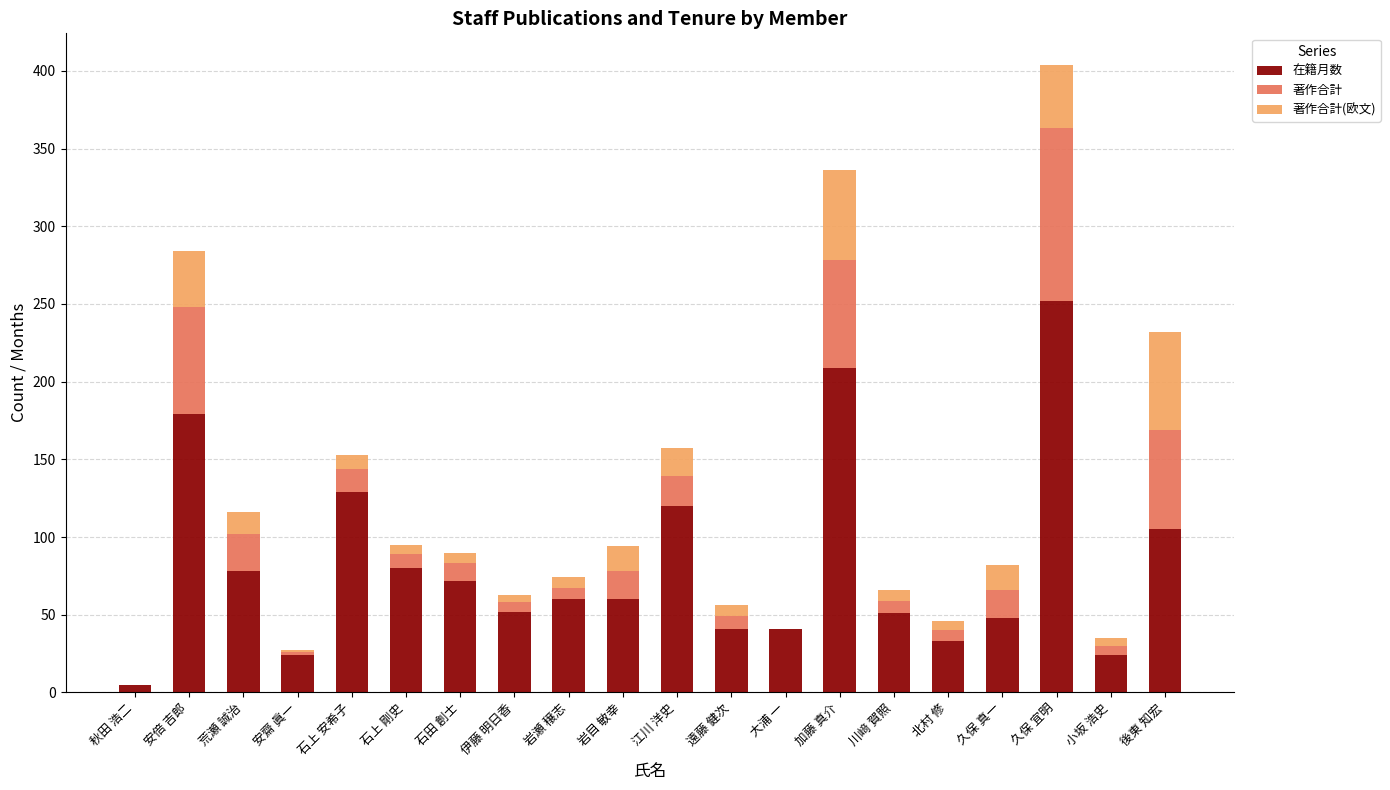

How many distinct data groups are displayed?

3